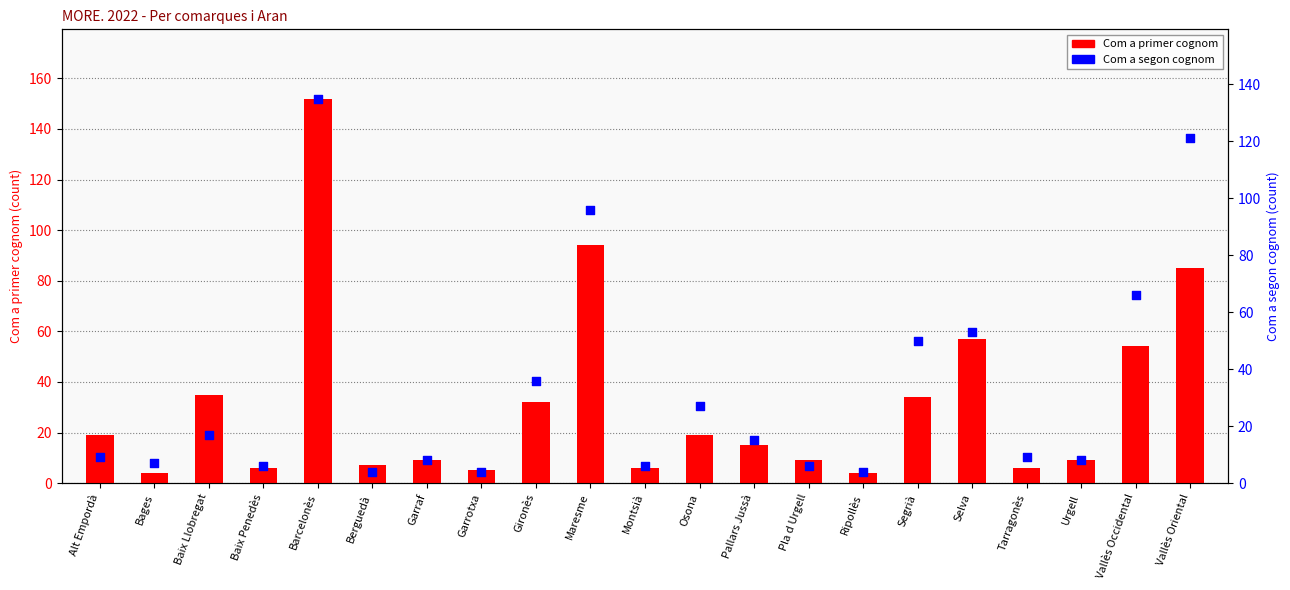

Which series has the largest Y range (max minus min)?

Com a primer cognom